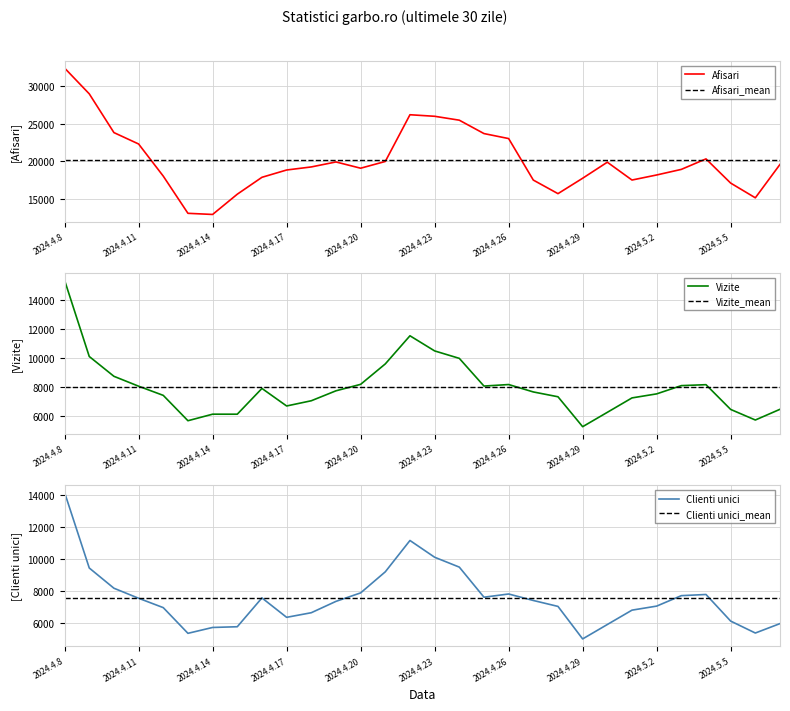

Which category has the lowest value in the Vizite series?

2024.4.29